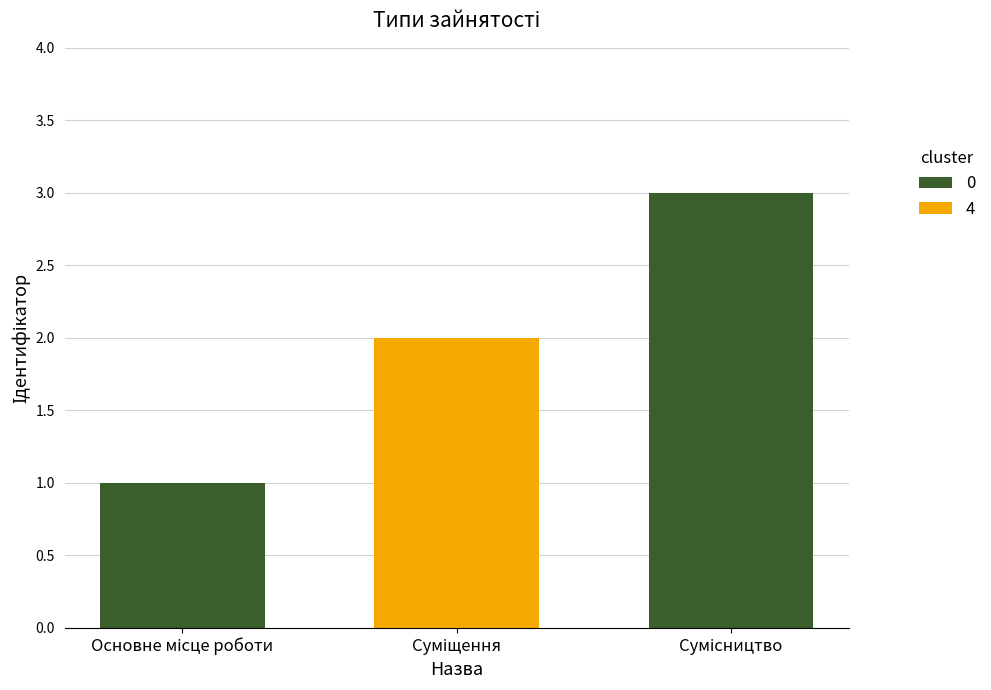

What is the greatest value displayed?

3